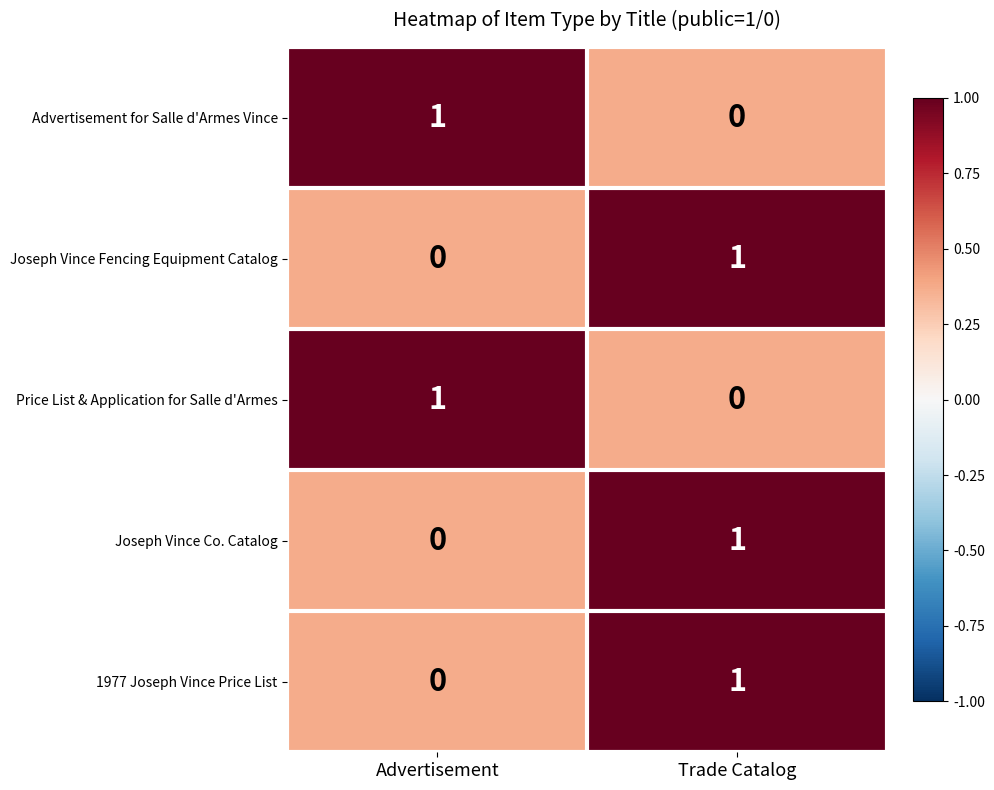

Where is 1977 Joseph Vince Price List nearest to the value 0?

Advertisement